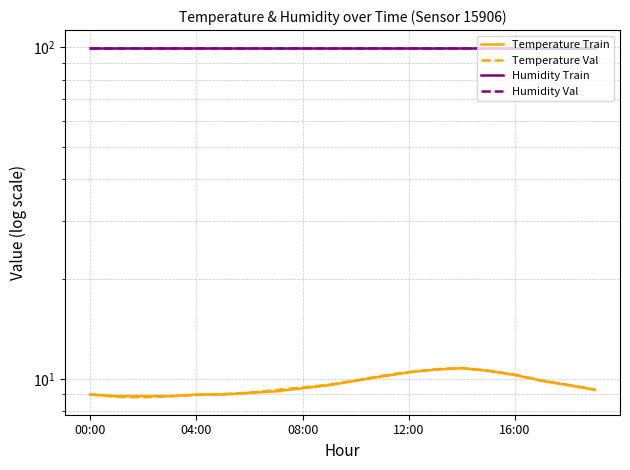

Which has a higher value, 10 or 11?

11